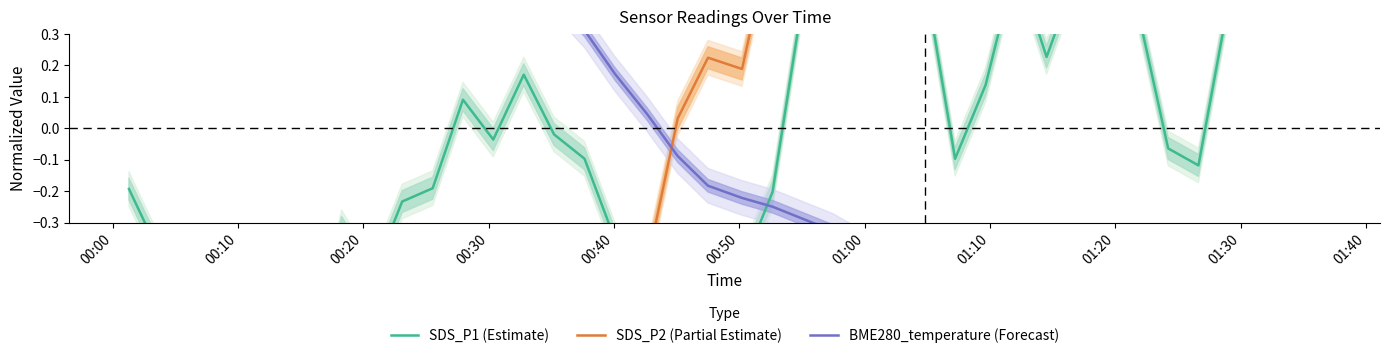

What is the difference between the maximum and second lowest values in the SDS_P1 (Estimate) series?

2.7